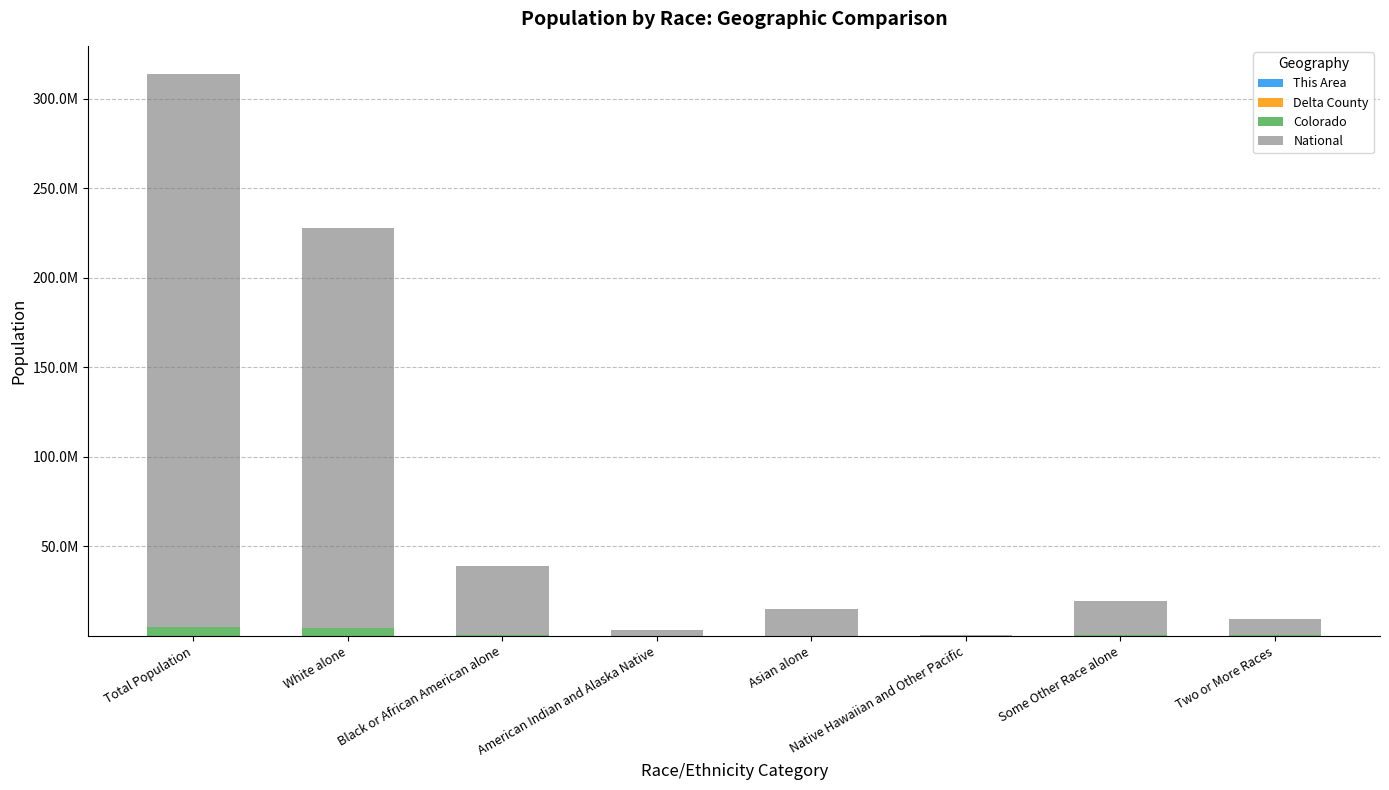

Are the bars grouped side by side (vs. stacked)?

No